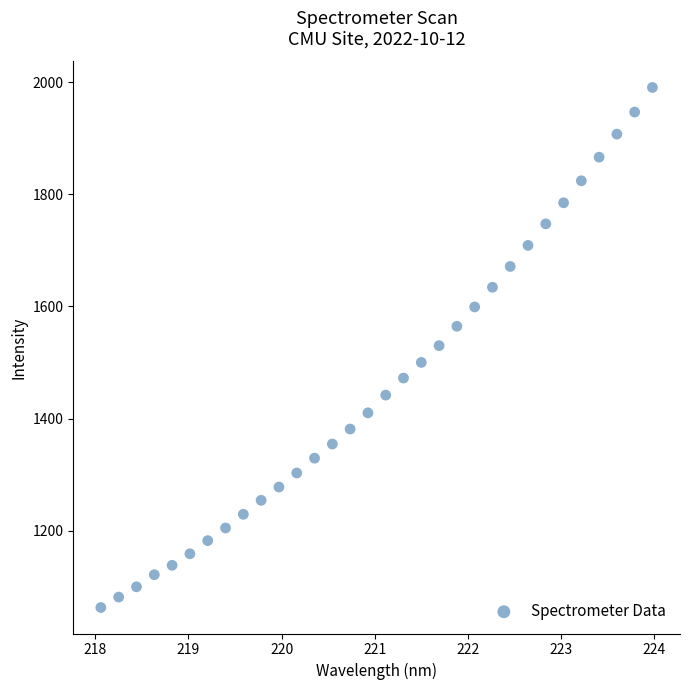

What is the range of X values (max minus min)?

5.9